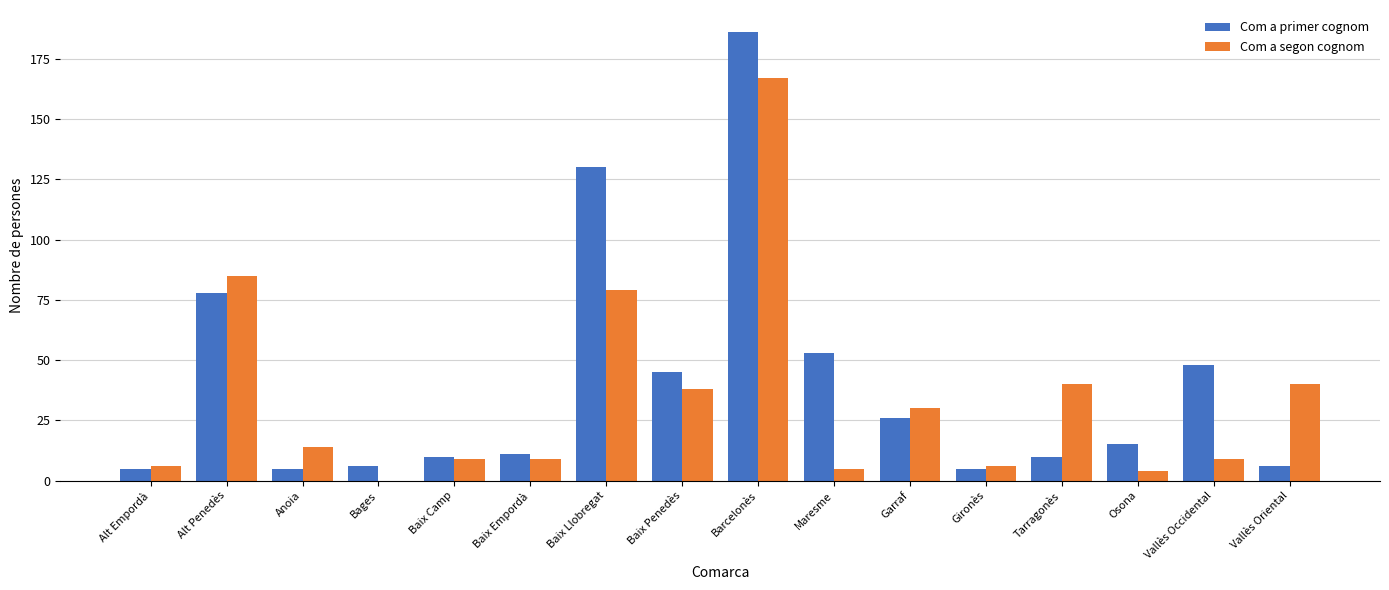

Is it true that Com a segon cognom equals 8 at Anoia?

False